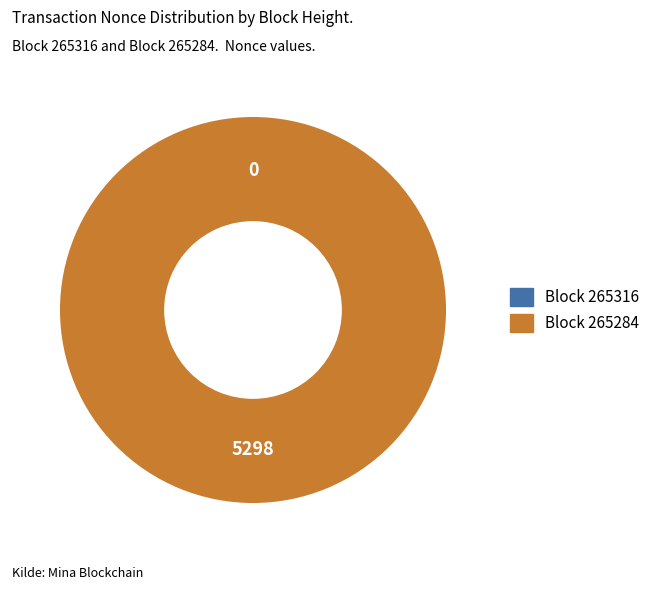

Which category has the smallest portion of the pie?

265316